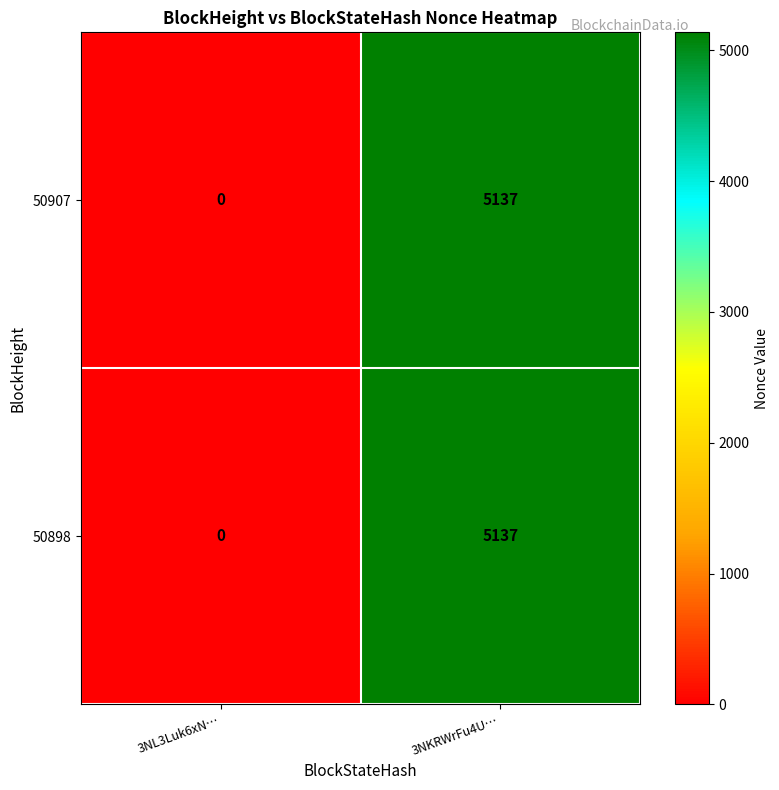

How many series are shown in this chart?

2